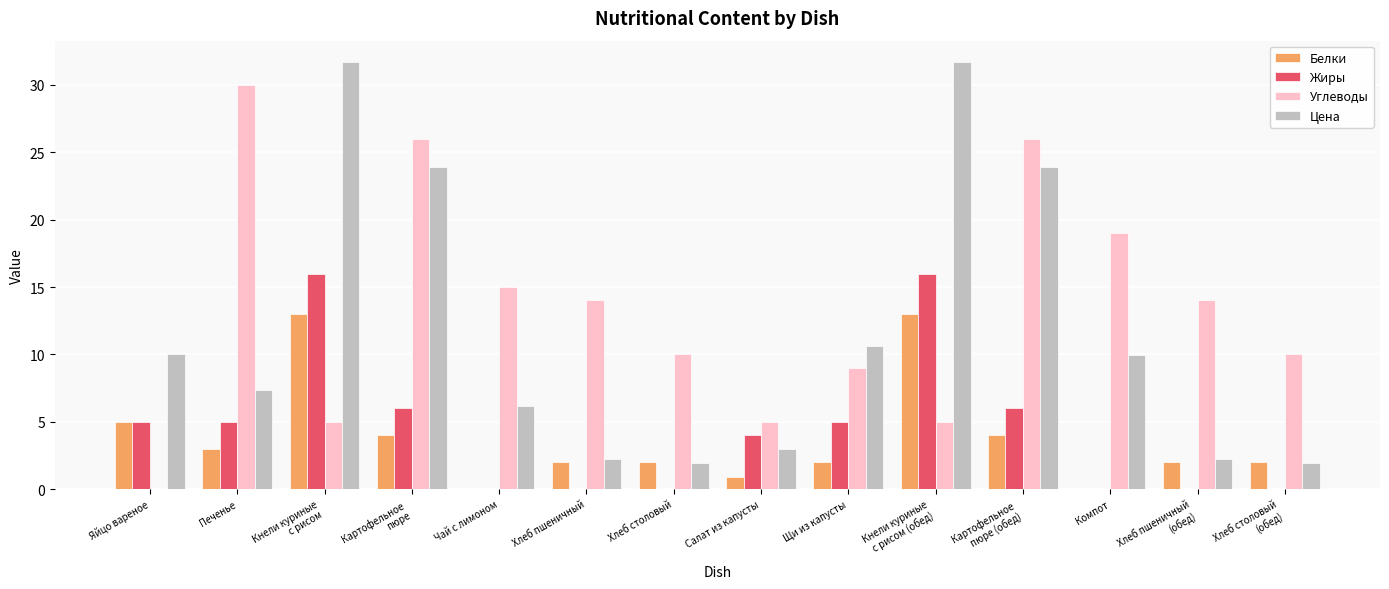

What is the greatest value displayed?

31.7